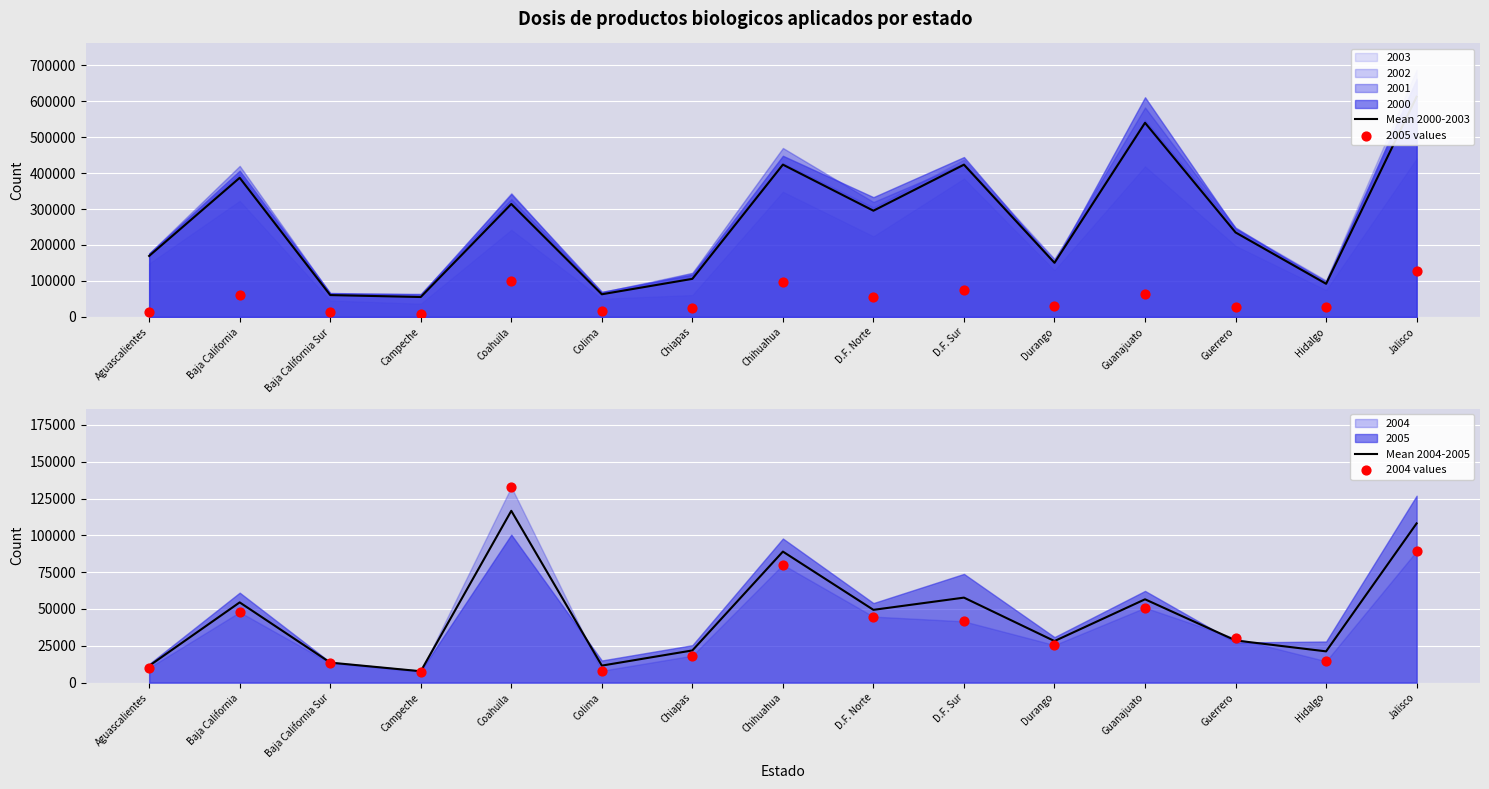

At how many categories does at least one series exceed 519616?

2